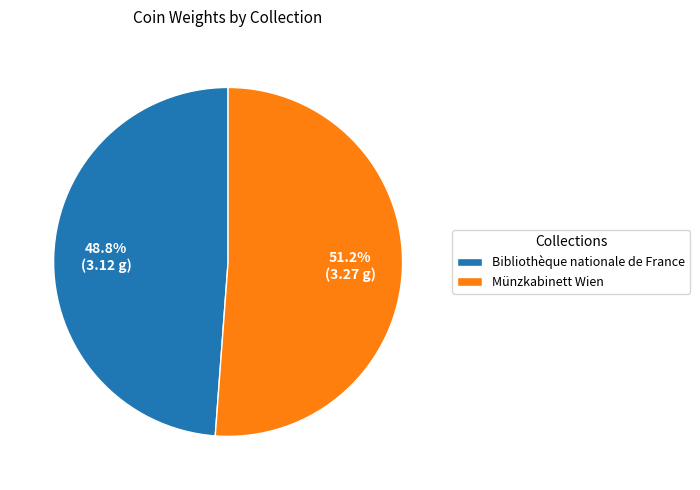

The Bibliothèque nationale de France slice represents 60% of the pie. True or false?

False